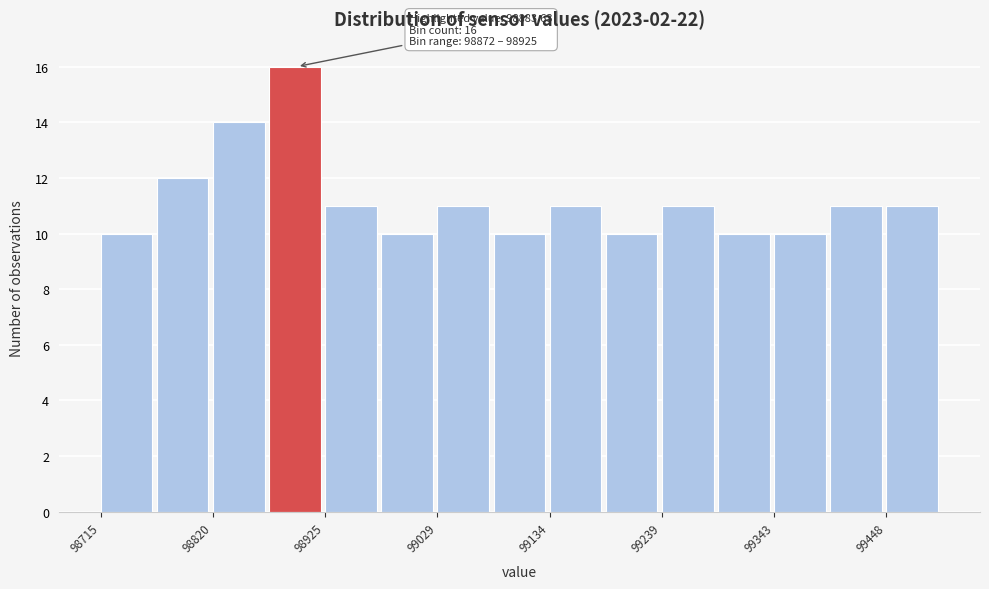

Around what value on the x-axis is the tallest bar? Give the approximate position of its centre, as read against the axis.

98900